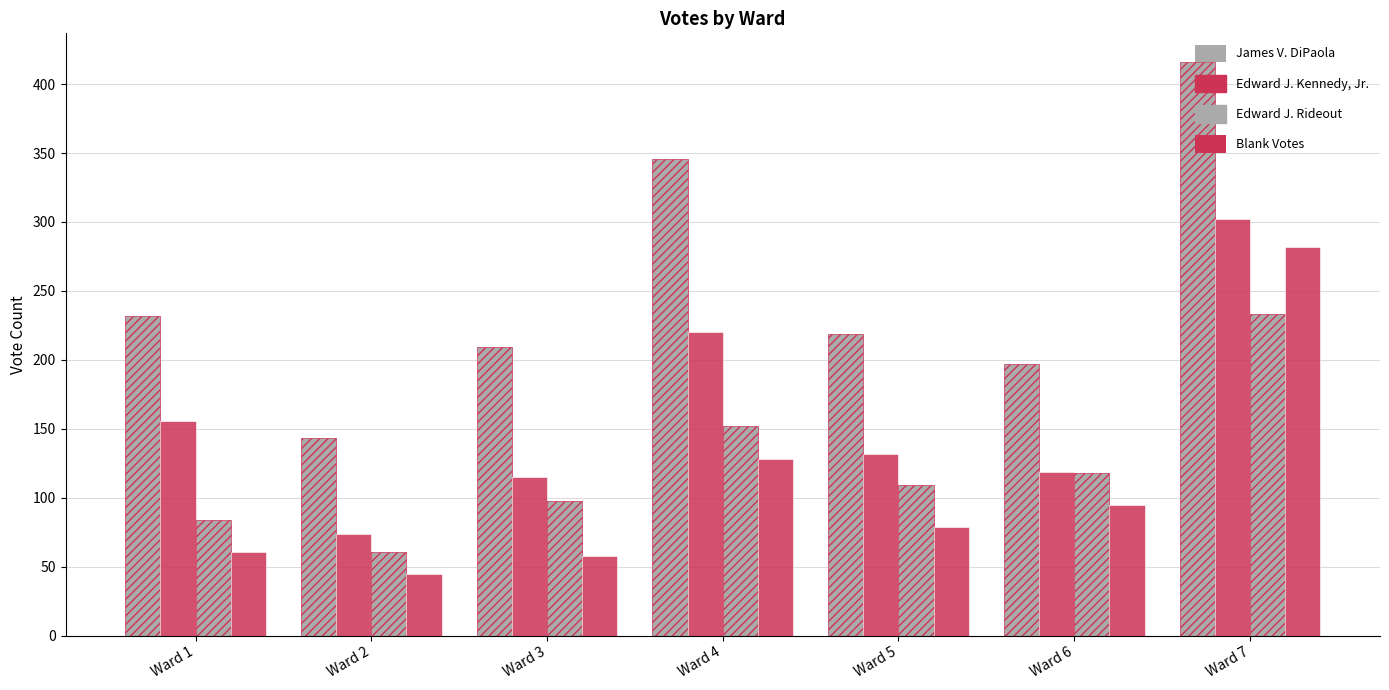

Which series changed the most between Ward 3 and Ward 6?

Blank Votes